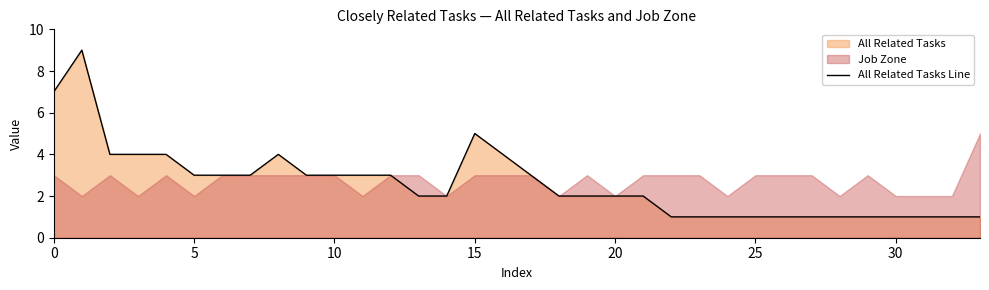

Between 25 and 20, which is larger?

20